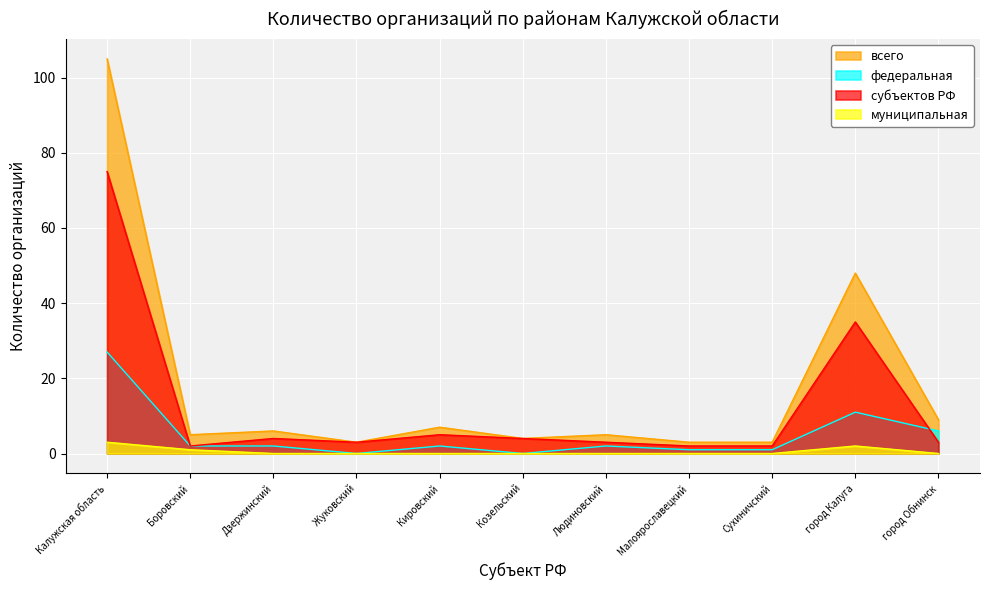

What is the difference between the maximum and second lowest values in the субъектов РФ series?

73